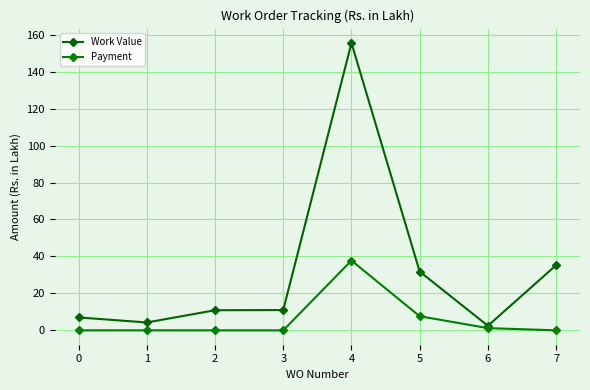

Which series has the widest spread of values?

Work Value